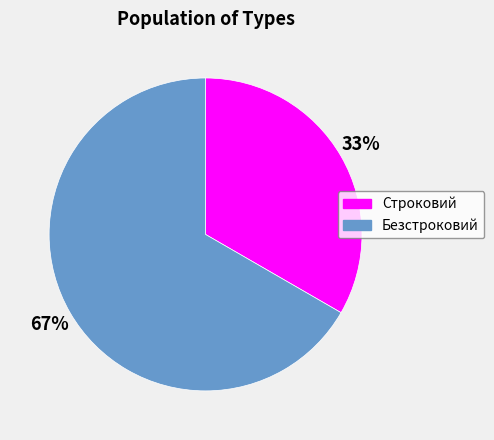

Approximately how many times larger is the value at Строковий compared to Безстроковий?

0.5